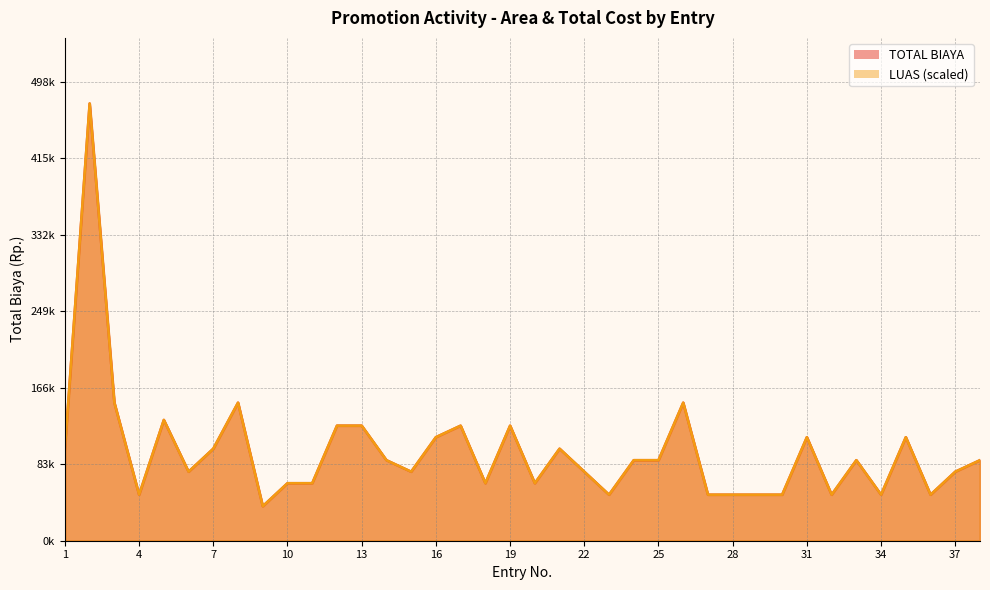

What is the sum of all LUAS values?

3668750